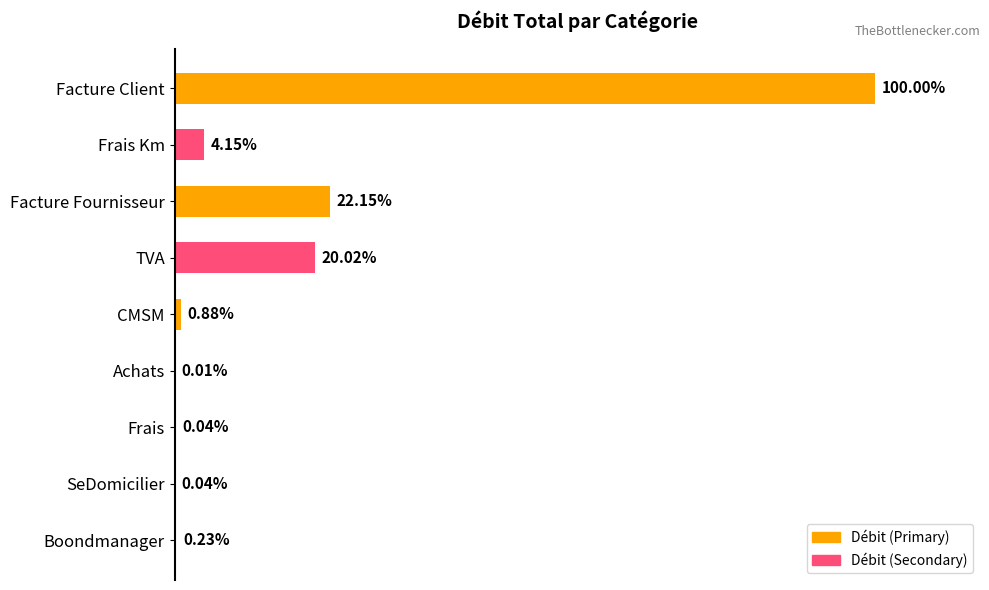

At which label is the value closest to 50?

Facture Fournisseur